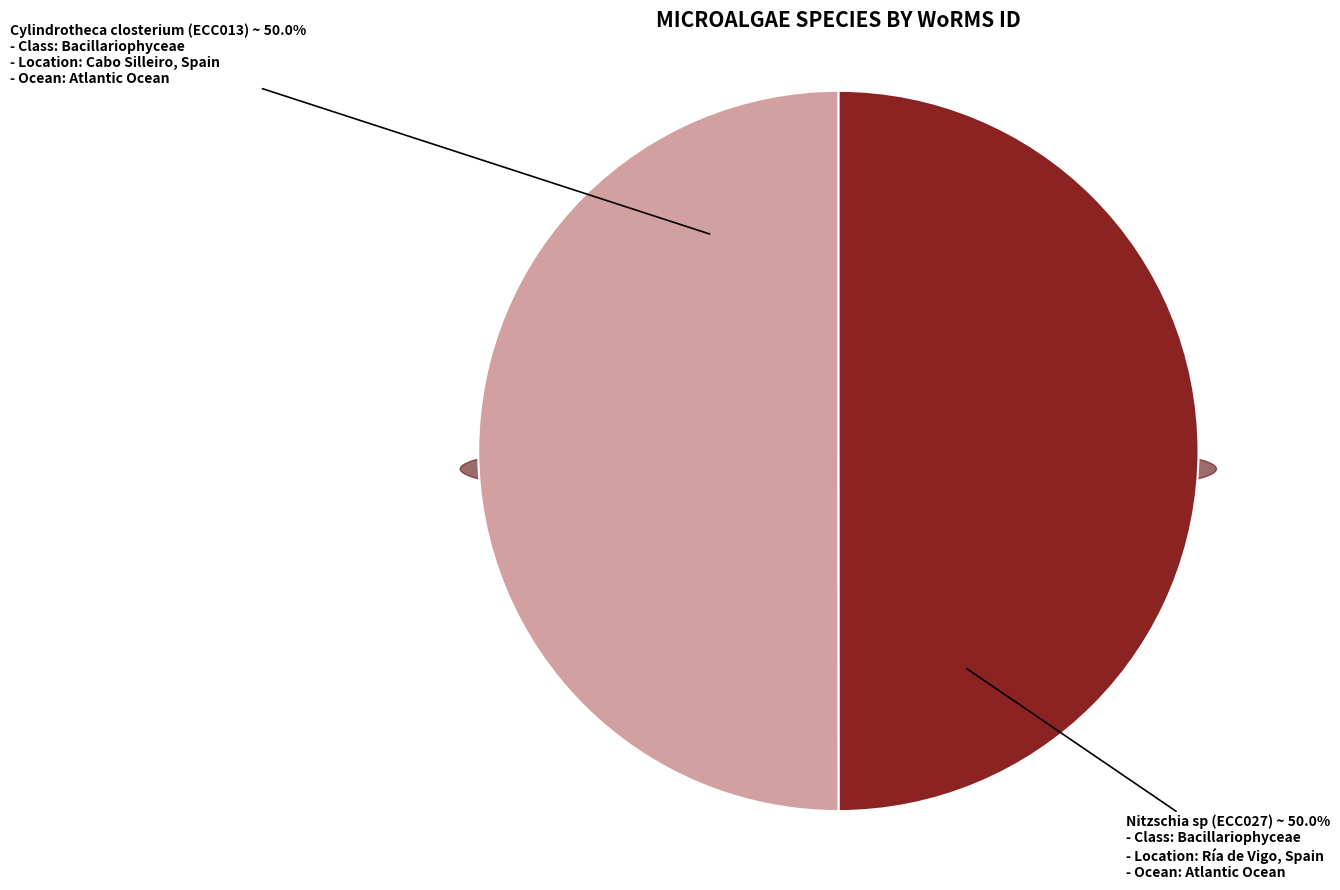

What is the ratio of the value at Cylindrotheca closterium (ECC013) to the value at Nitzschia sp (ECC027)?

1.0